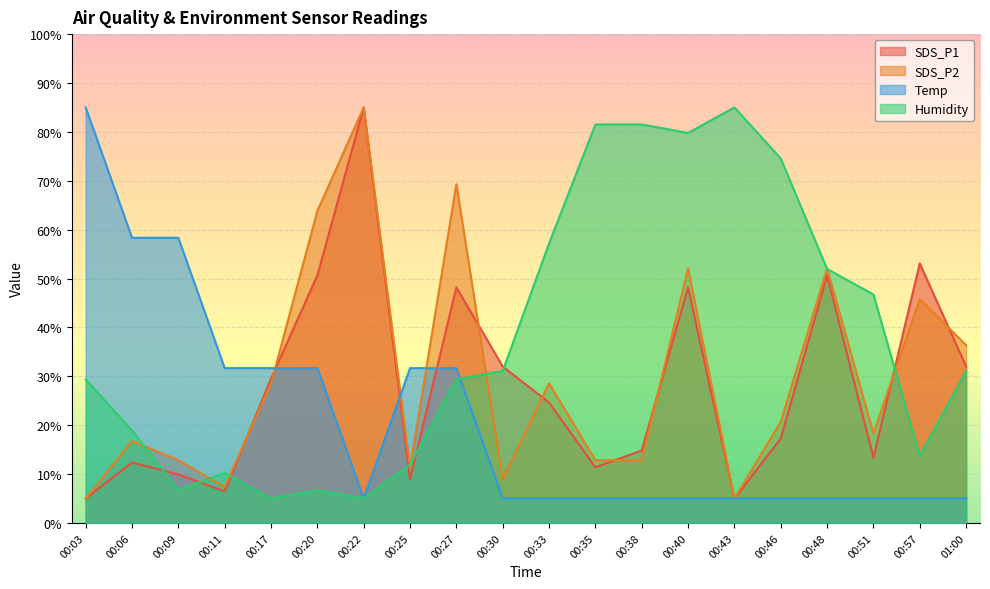

Between which two adjacent categories do SDS_P2 and Humidity first intersect?

00:06 and 00:09